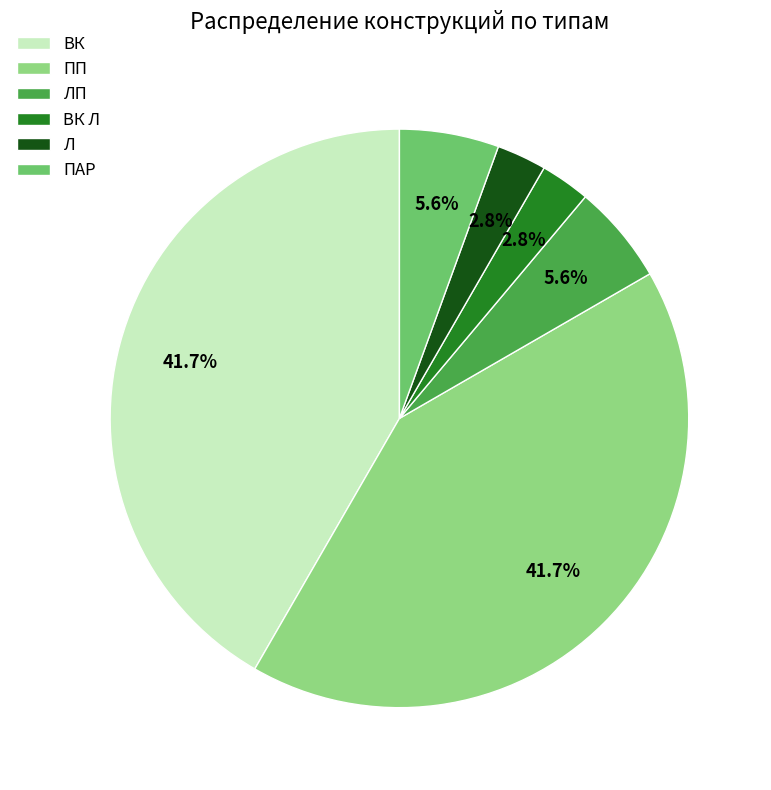

Do Л and ВК together represent more than half of the pie?

No